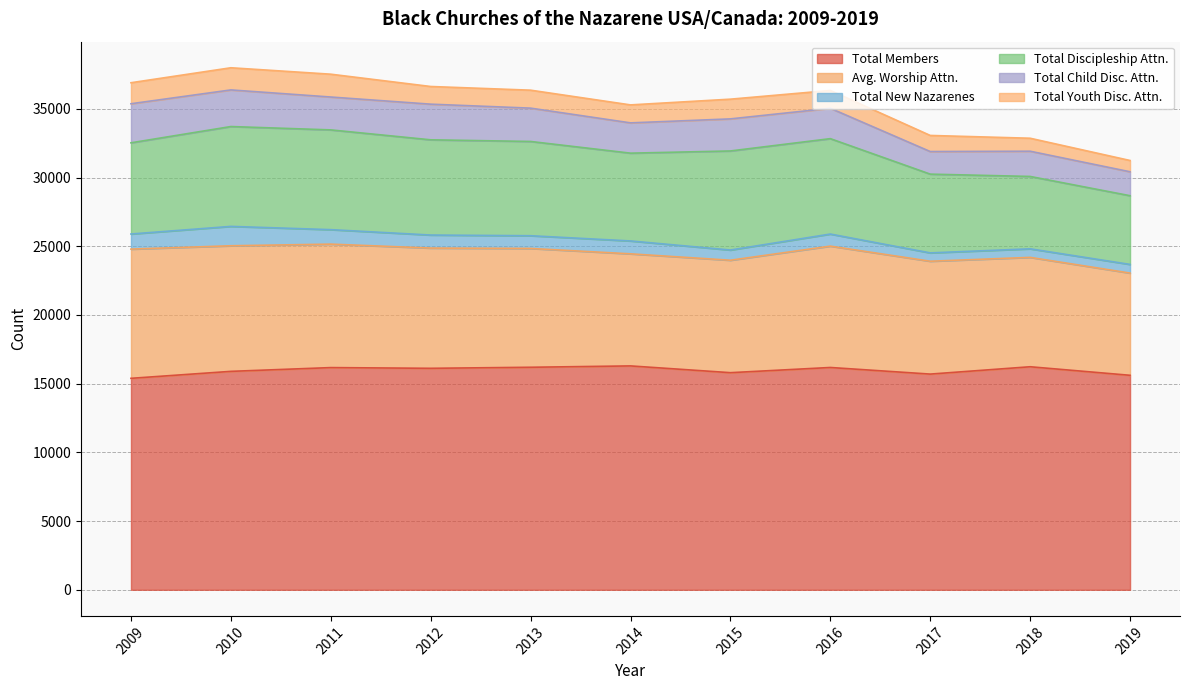

True or false: Total New Nazarenes and Total Youth Disc. Attn. cross at least once.

False